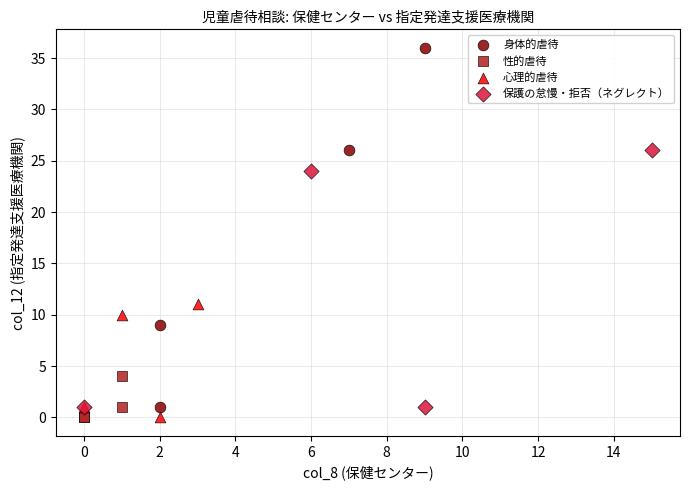

Which series has the largest Y range (max minus min)?

身体的虐待